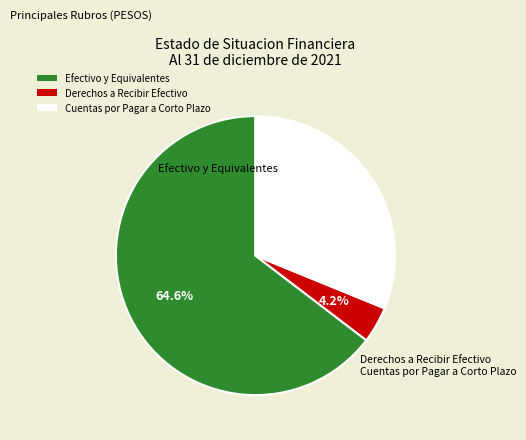

What percentage is the Derechos a Recibir Efectivo slice, to the nearest percent?

4%